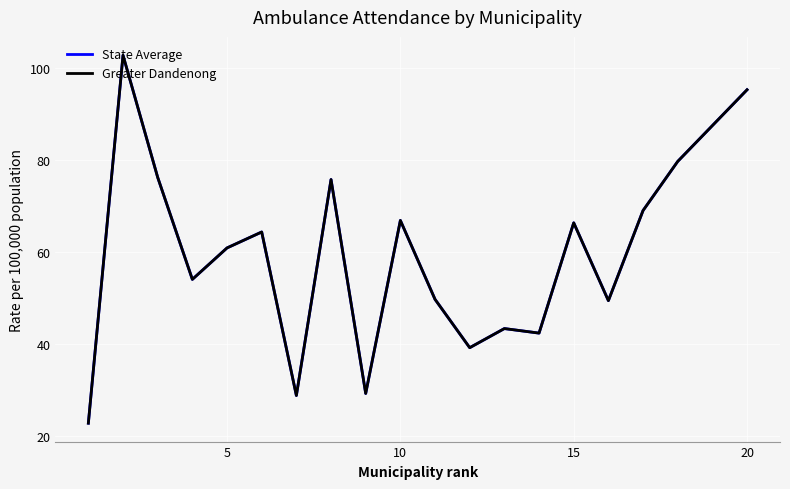

Which series has the largest range (max minus min)?

State Average